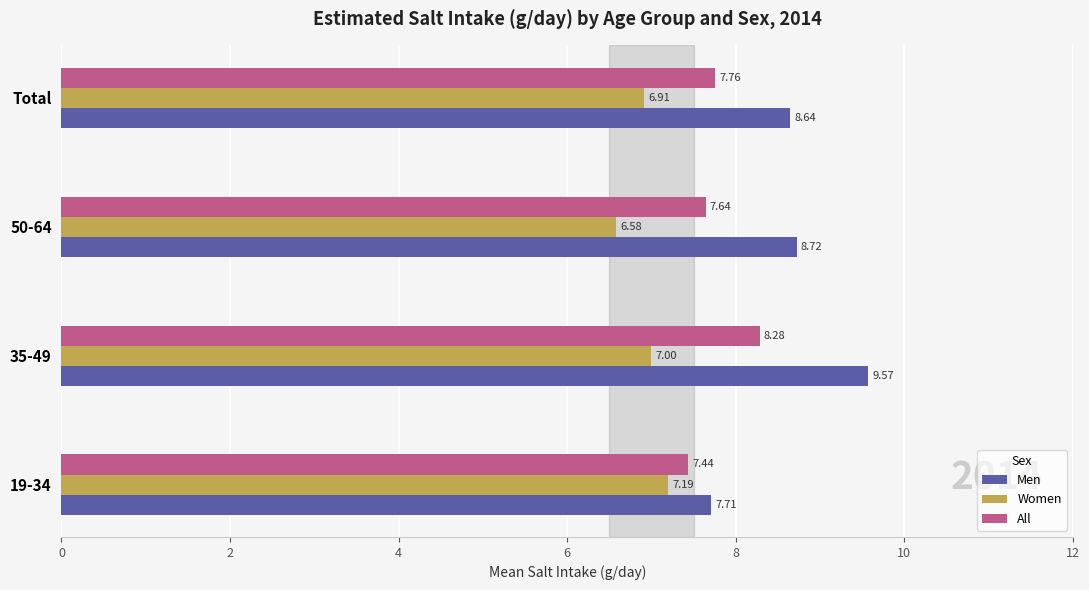

Rank the series at 35-49 from lowest to highest value.

Women, All, Men